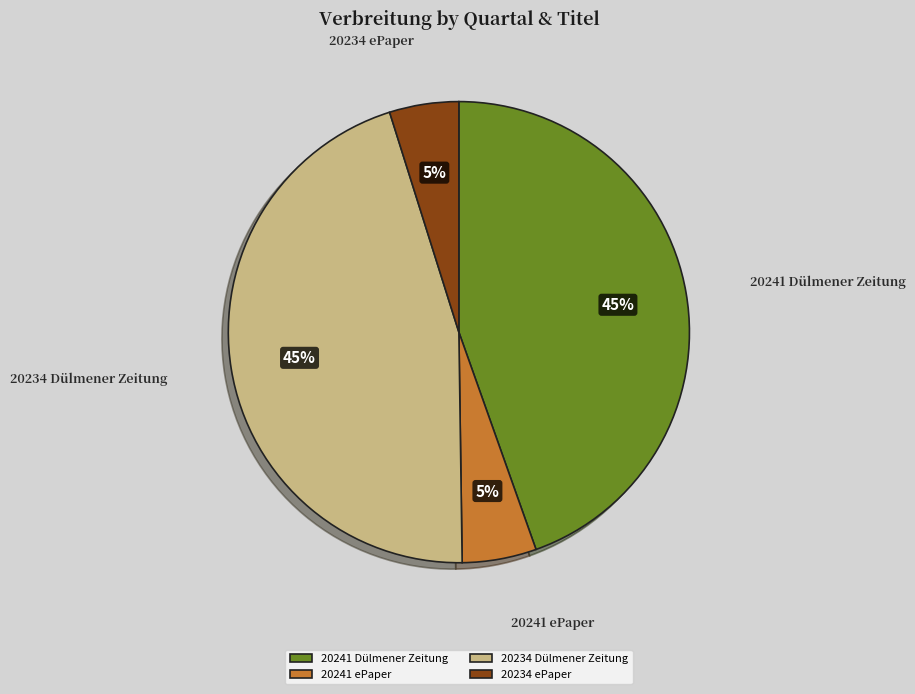

Count the number of slices in the pie.

4